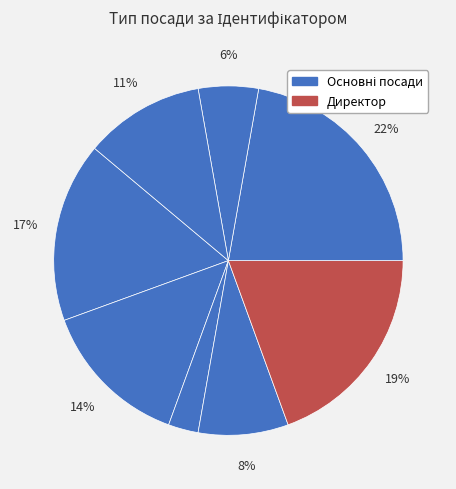

Count the number of slices in the pie.

8